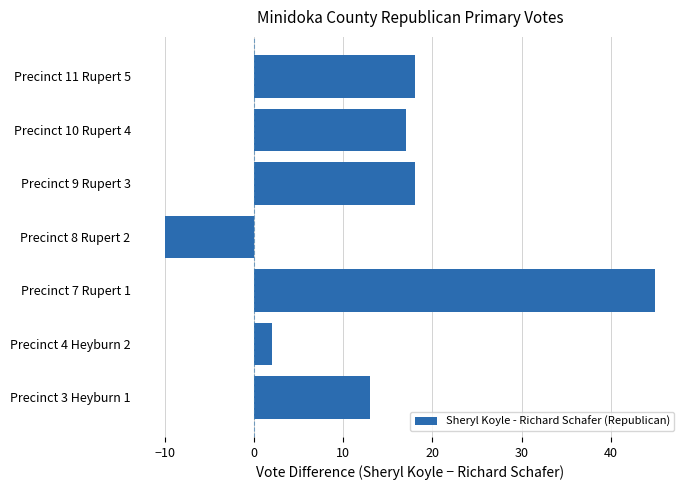

What is the change in value from Precinct 4 Heyburn 2 to Precinct 10 Rupert 4?

+15